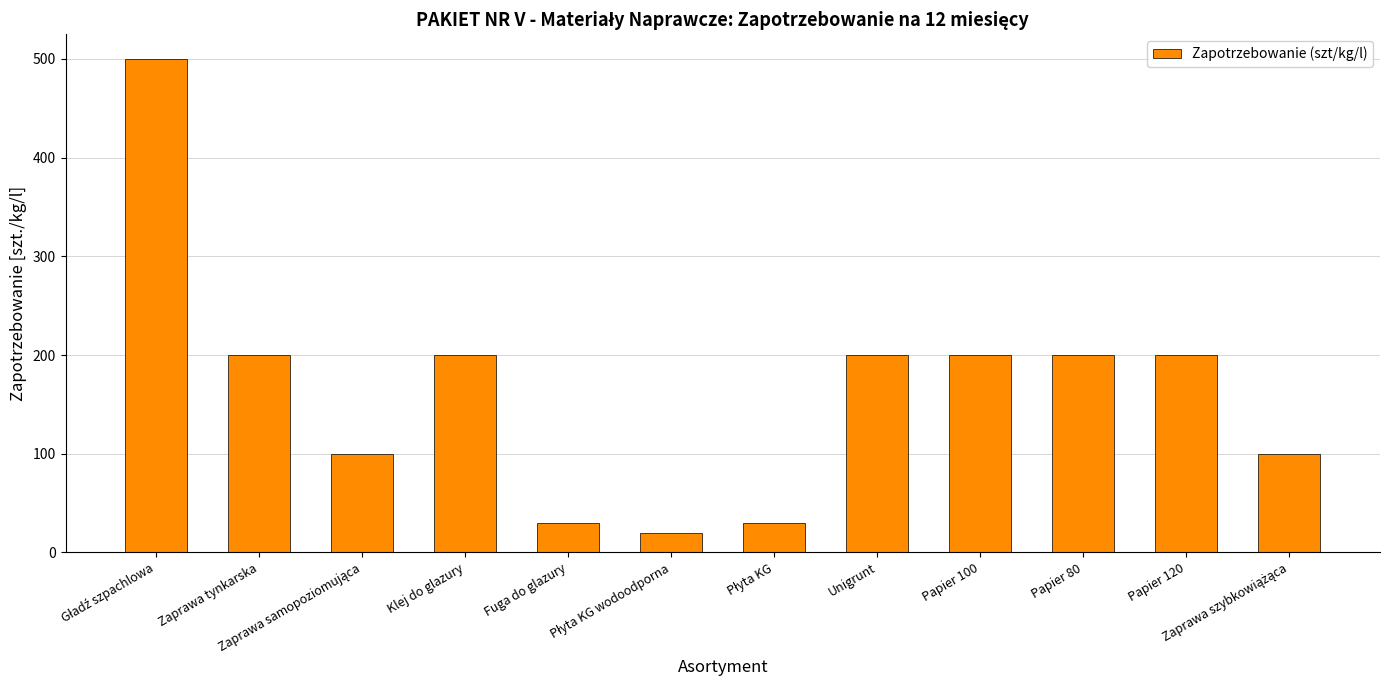

What is the minimum value shown in the chart?

20